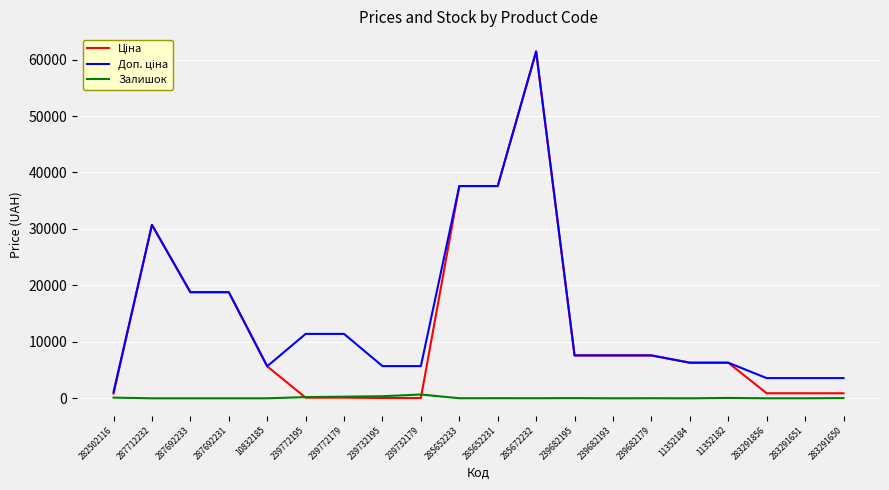

At which category does the chart reach its peak across all series?

285672232